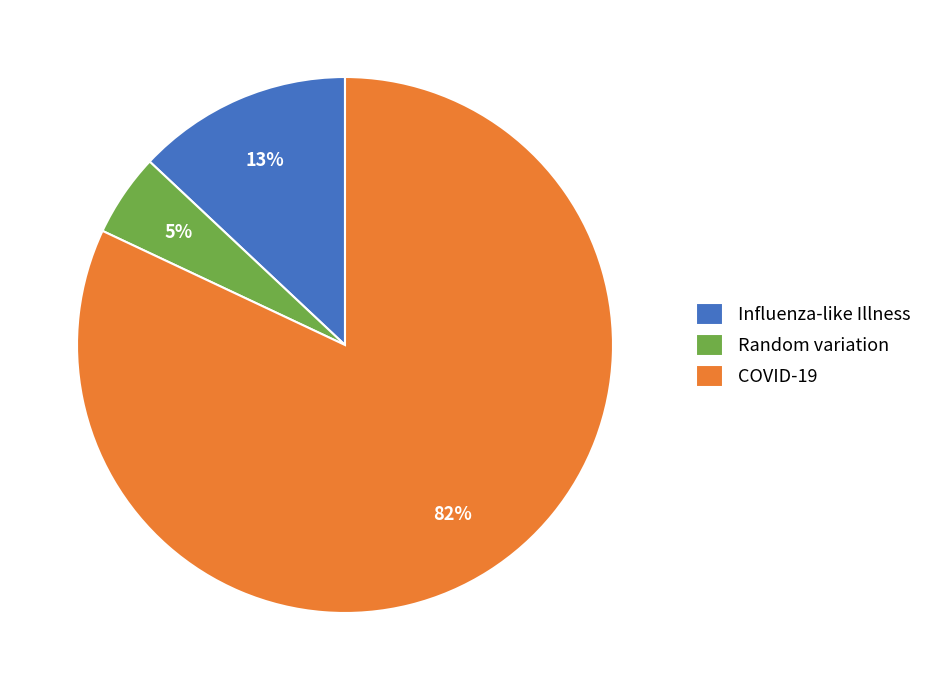

Is the sum of Influenza-like Illness and Random variation greater than half?

No